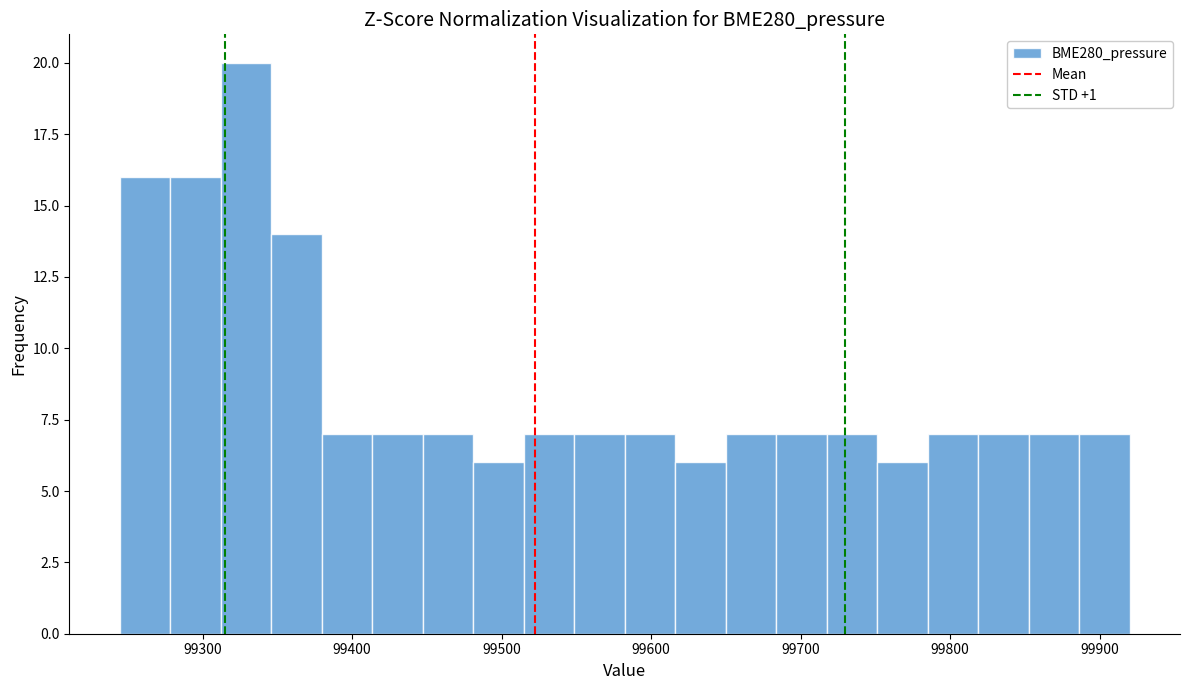

Read against the x-axis, roughly where is the centre of the tallest bar?

99330